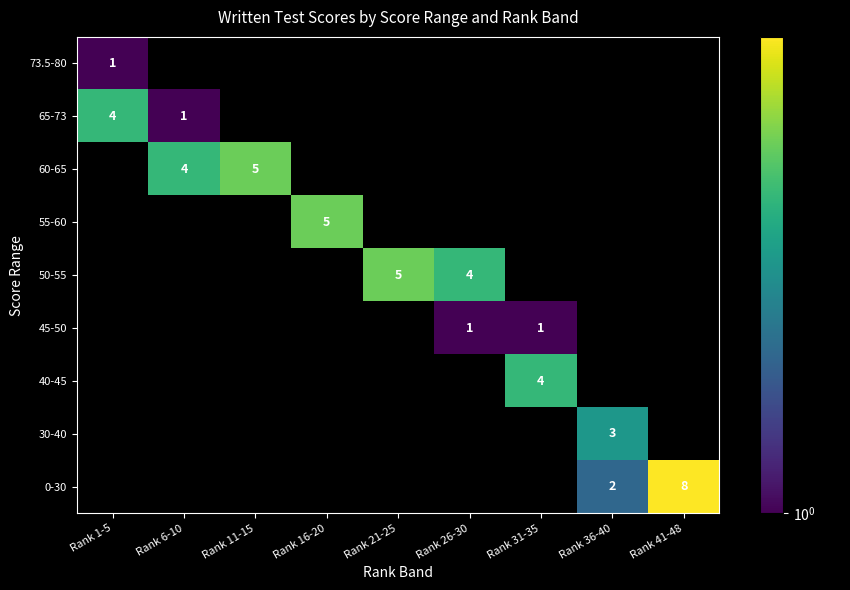

What is the smallest value displayed?

1.0